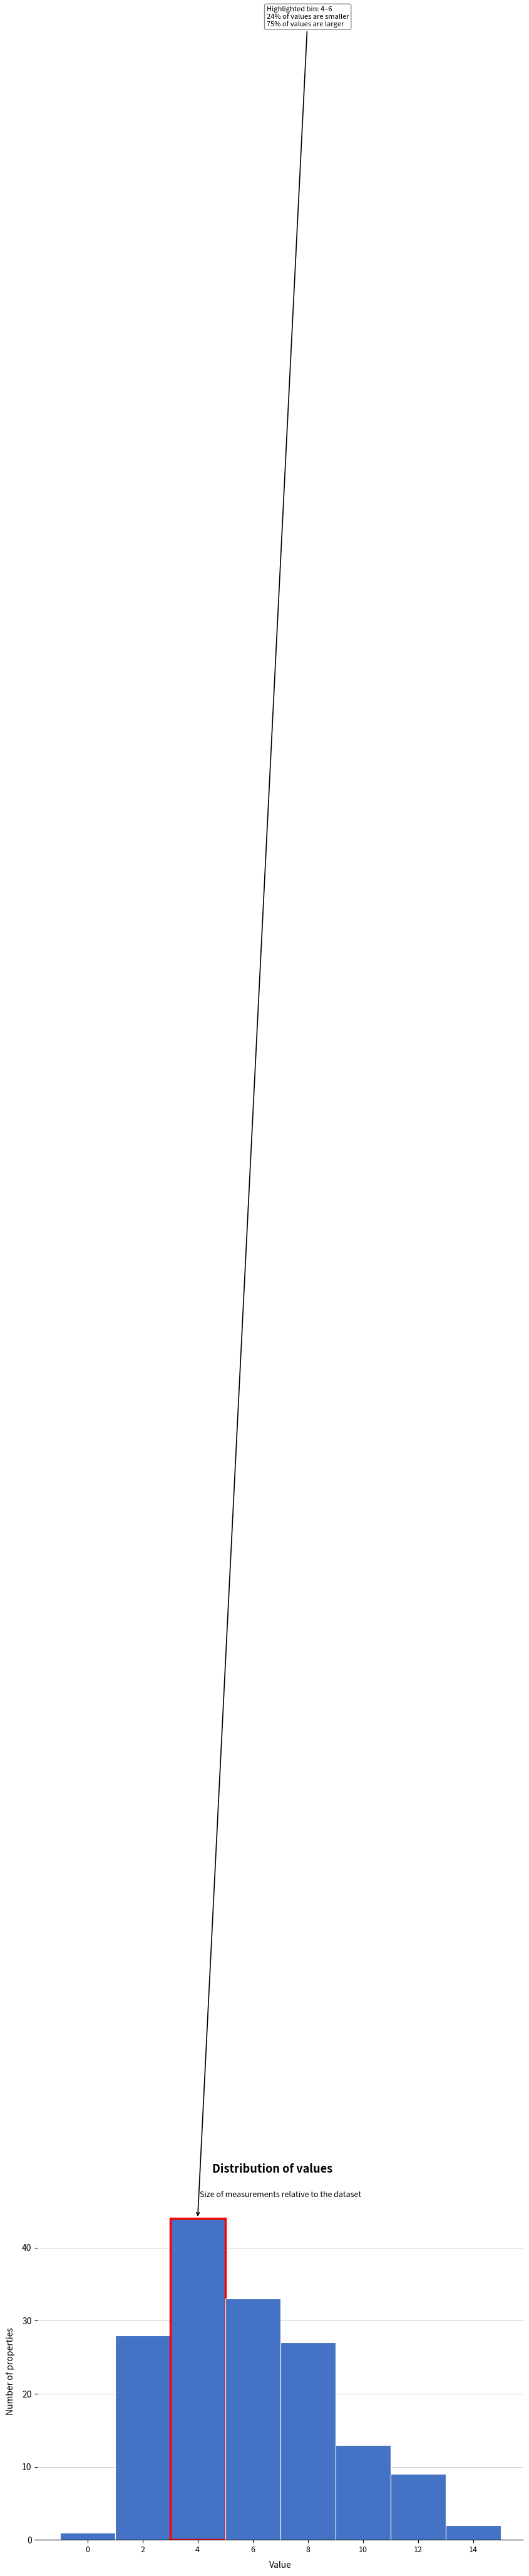

Reading left to right, what are all the values shown in this chart?

1	28	44	33	27	13	9	2